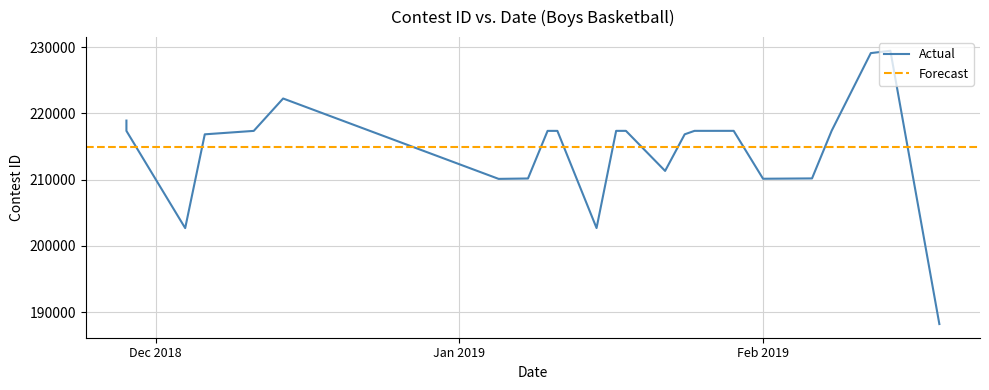

List the labels in order of value, smallest first.

2/19/19, 12/4/18, 1/15/19, 1/5/19, 2/1/19, 1/8/19, 2/6/19, 1/22/19, 12/6/18, 1/24/19, 11/28/18, 12/11/18, 1/10/19, 1/11/19, 1/17/19, 1/18/19, 1/25/19, 1/29/19, 2/8/19, 11/28/18, 12/14/18, 2/12/19, 2/14/19